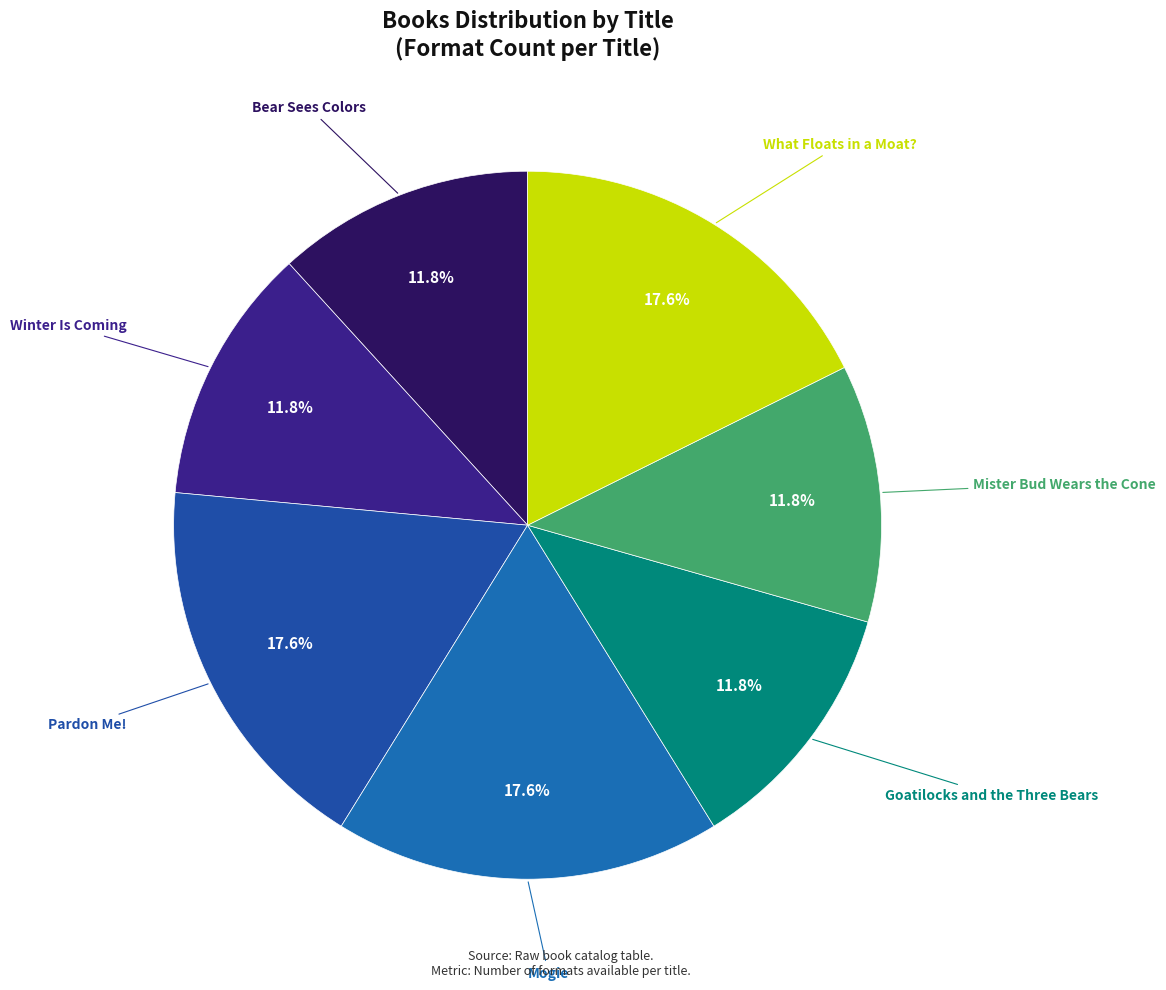

How many segments does this pie chart have?

7